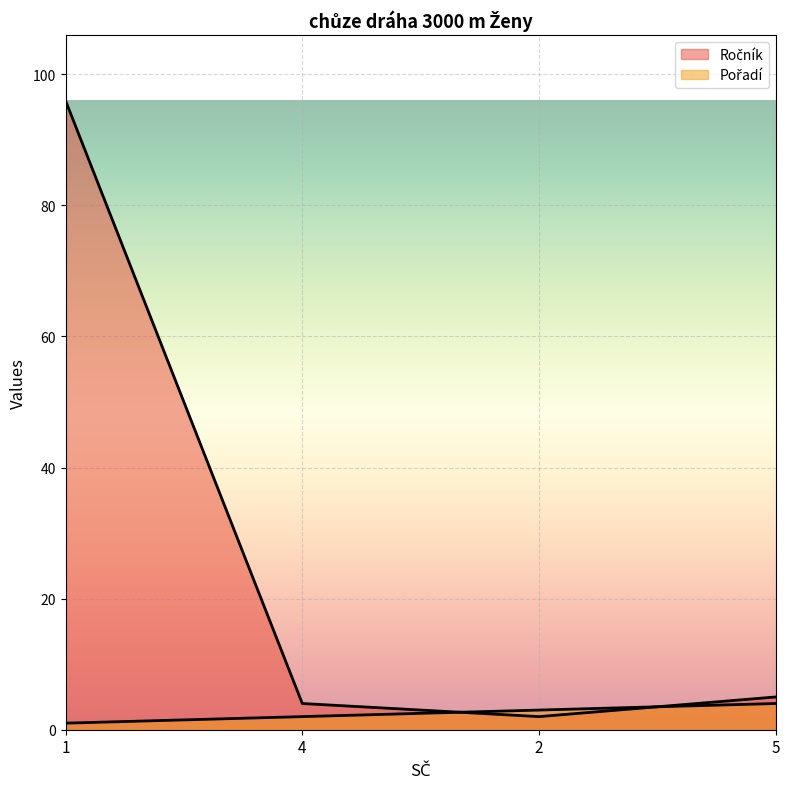

Which series has the widest spread of values?

Ročník